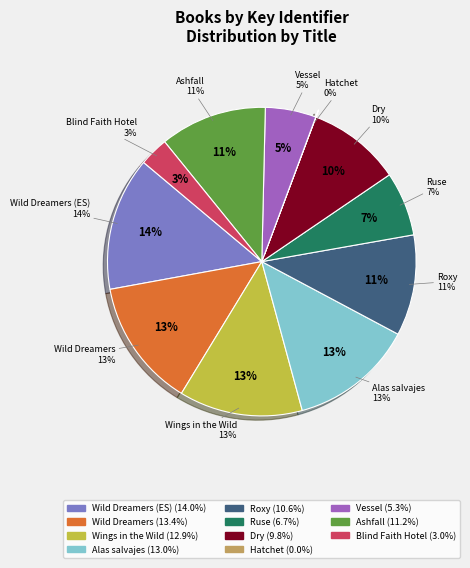

Rank the categories by value from highest to lowest.

Wild Dreamers (Spanish Edition), Wild Dreamers, Alas salvajes (Wings in the Wild), Wings in the Wild, Ashfall, Roxy, Dry, Ruse, Vessel, Blind Faith Hotel, Hatchet